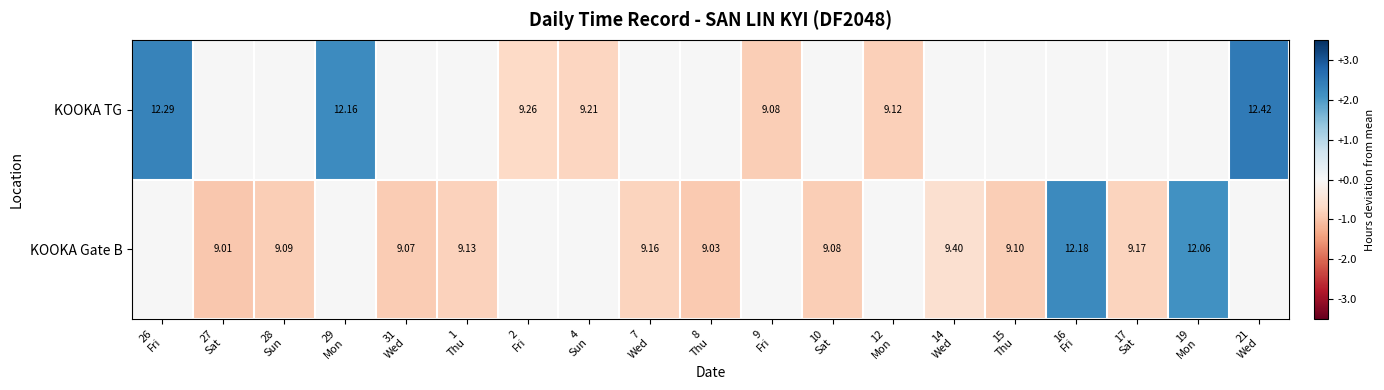

Between 21
Wed and 16
Fri, which is larger?

21
Wed